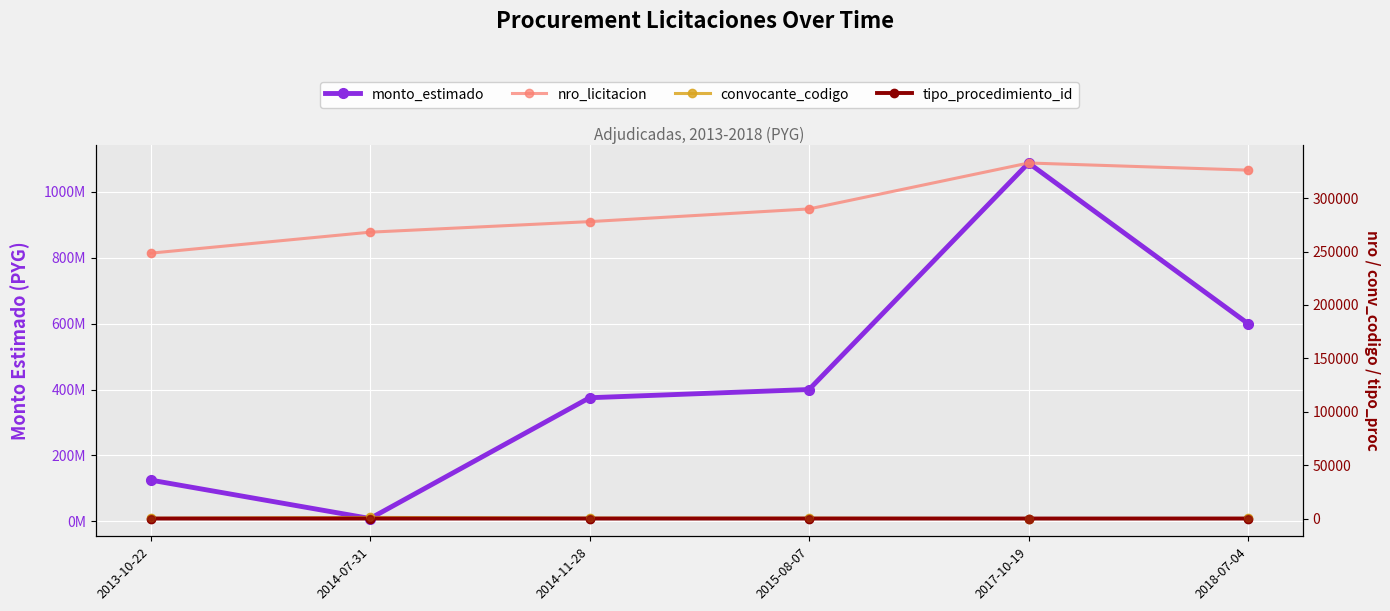

Which series contains the lowest Y value?

tipo_procedimiento_id